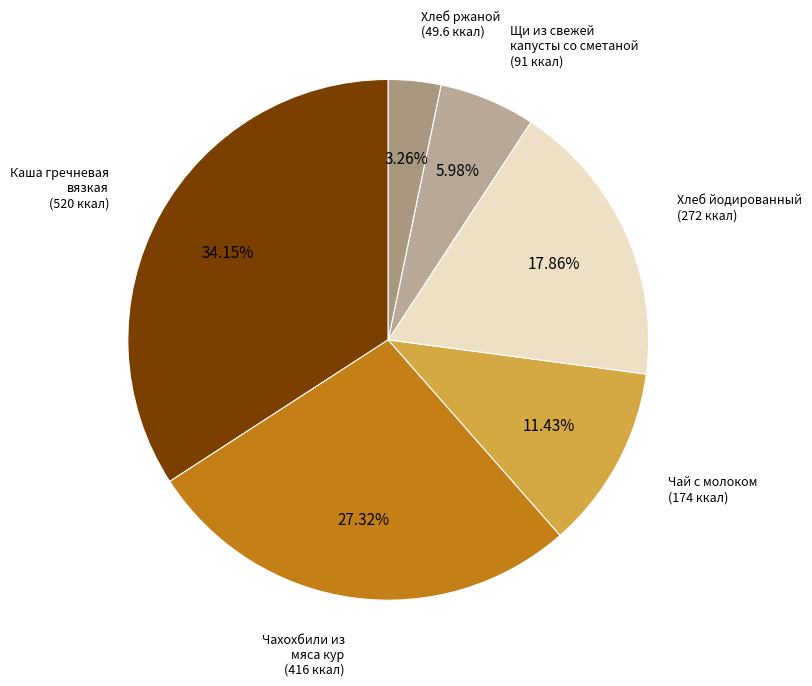

Count the number of slices in the pie.

6